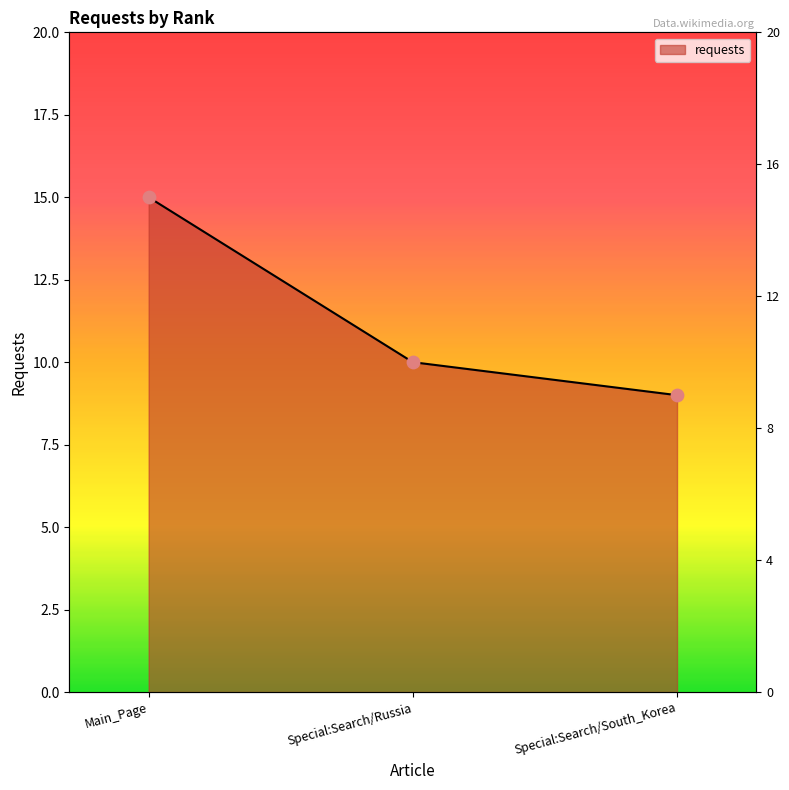

What is the change in value from Main_Page to Special:Search/Russia?

-5